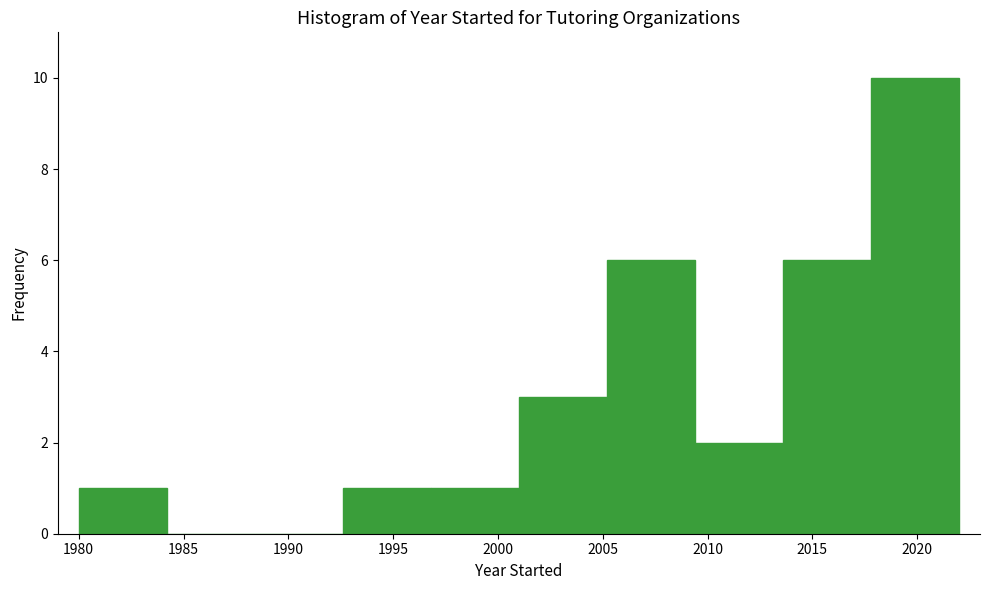

Reading left to right, list every bar in this chart as the range it spans on the x-axis followed by its height. Neither the bar edges nor the heights are printed on the chart, so give them approximately, as read against the axes.

1980.0 to 1984.2: 1
1984.2 to 1988.4: 0
1988.4 to 1992.6: 0
1992.6 to 1996.8: 1
1996.8 to 2001.0: 1
2001.0 to 2005.2: 3
2005.2 to 2009.4: 6
2009.4 to 2013.6: 2
2013.6 to 2017.8: 6
2017.8 to 2022.0: 10